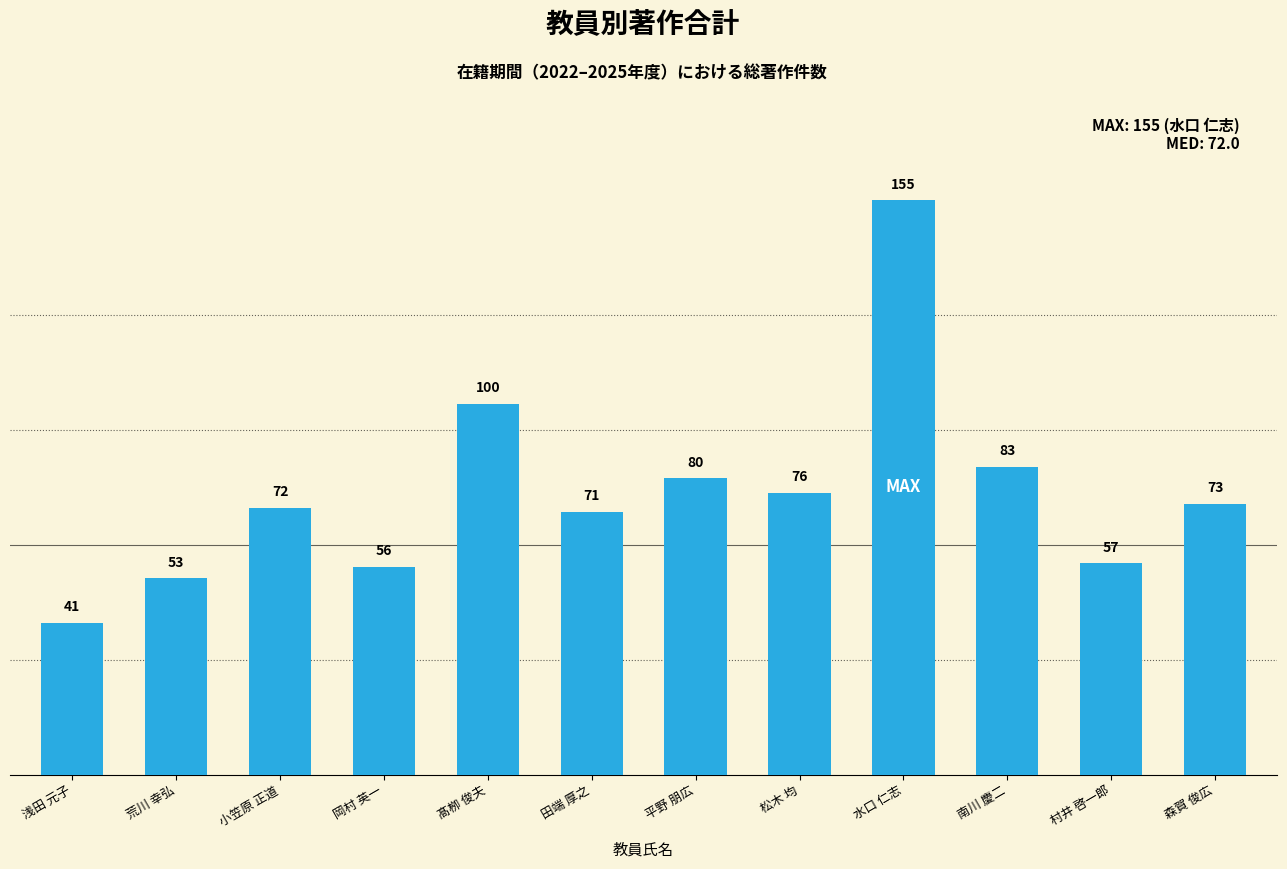

What is the label of the 9th bar from the left?

水口 仁志